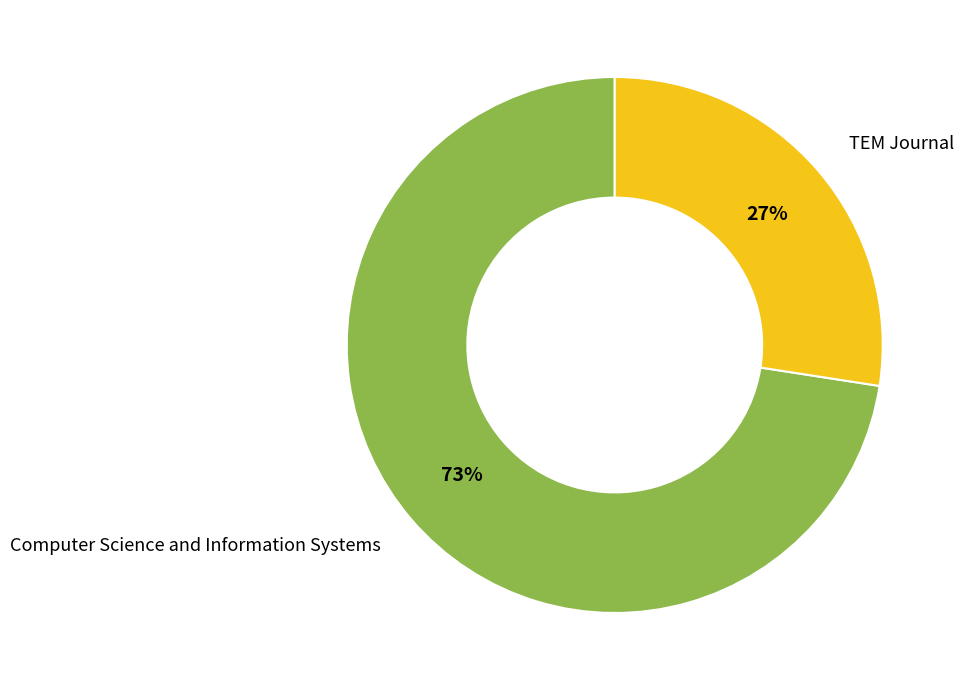

To the nearest percent, what is the average slice percentage?

50%